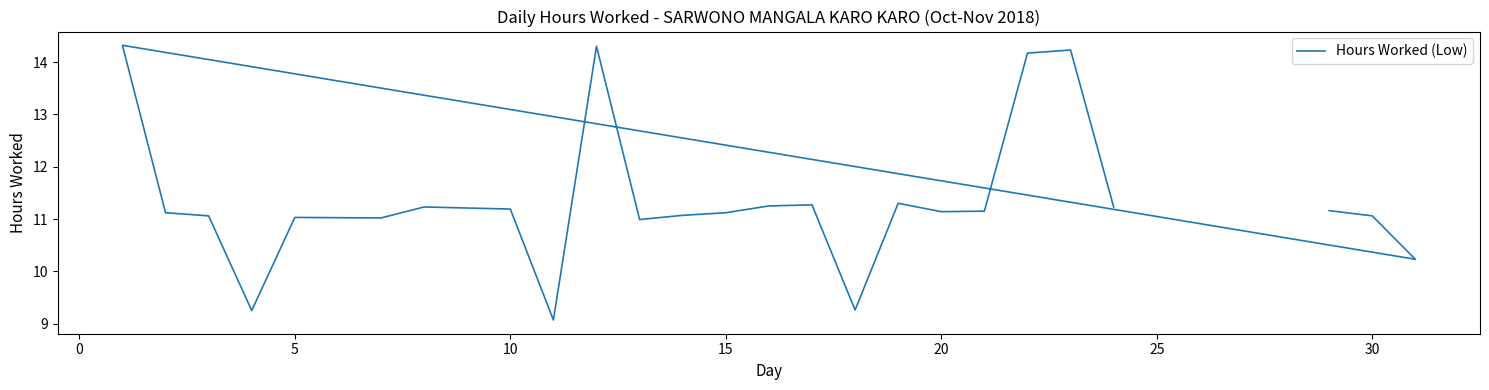

What is the minimum value shown in the chart?

9.1